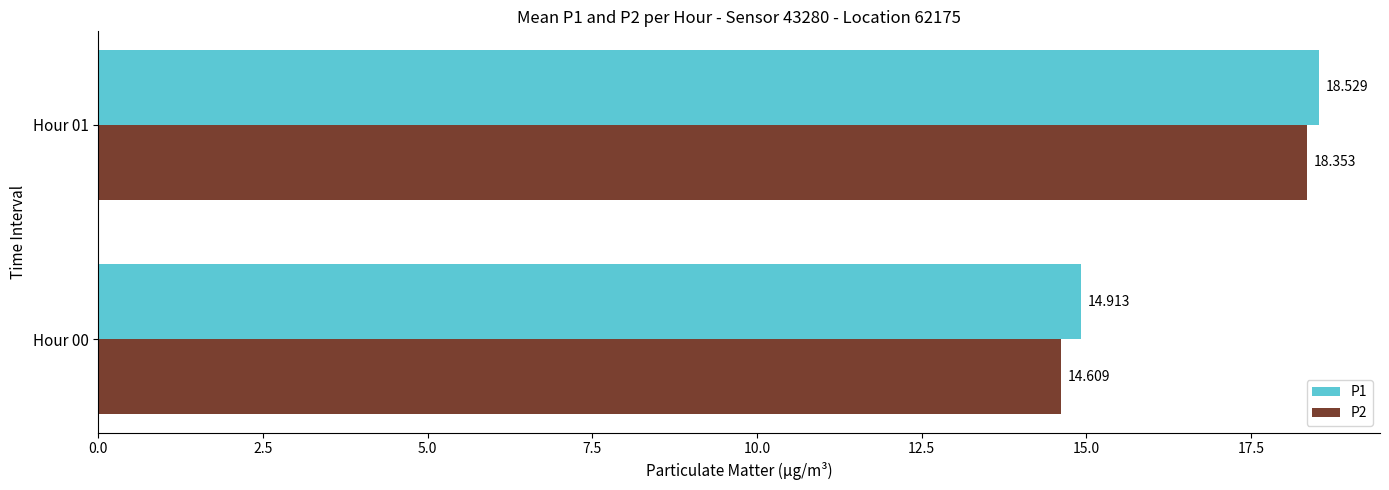

Which series has the largest range (max minus min)?

P2